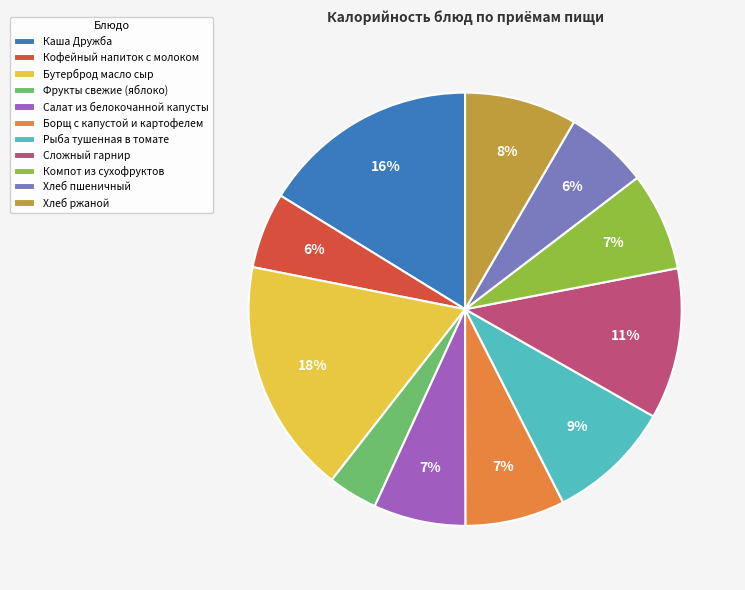

To the nearest percent, what portion does Борщ с капустой и картофелем represent?

7%